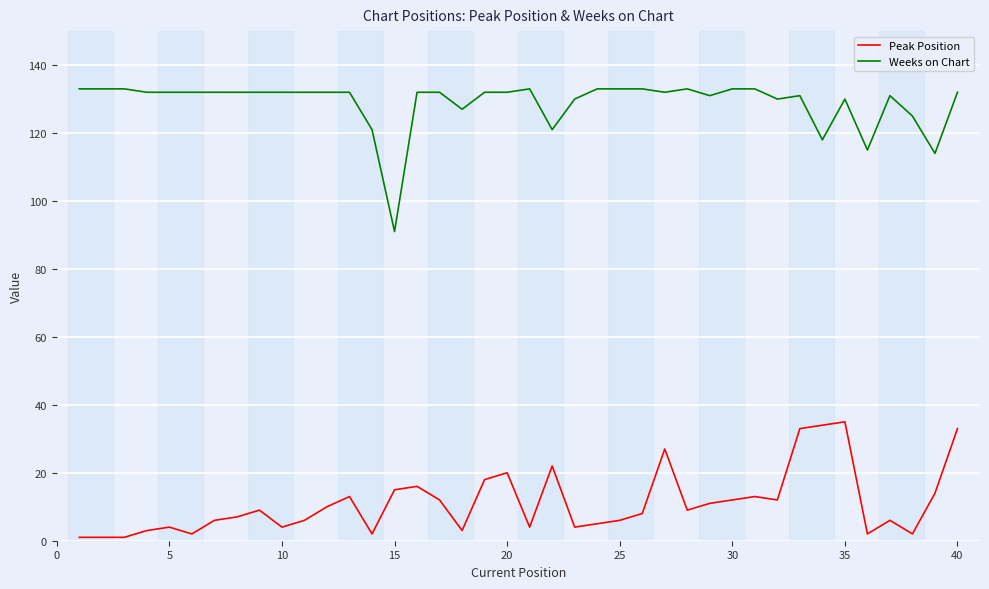

Which series has the largest range (max minus min)?

Weeks on Chart